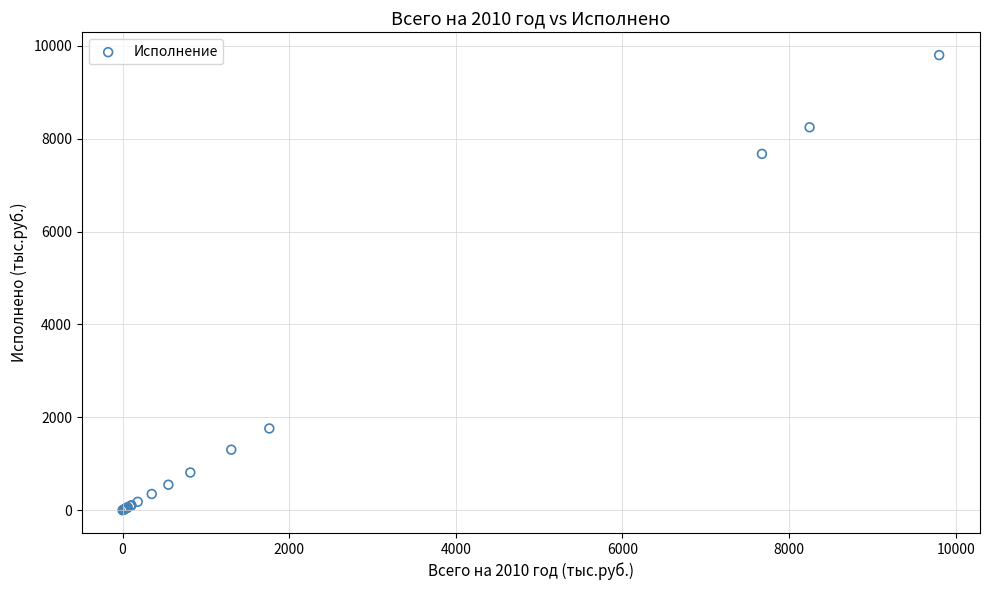

What Y value in the scatter plot is closest to 4900?

7672.9